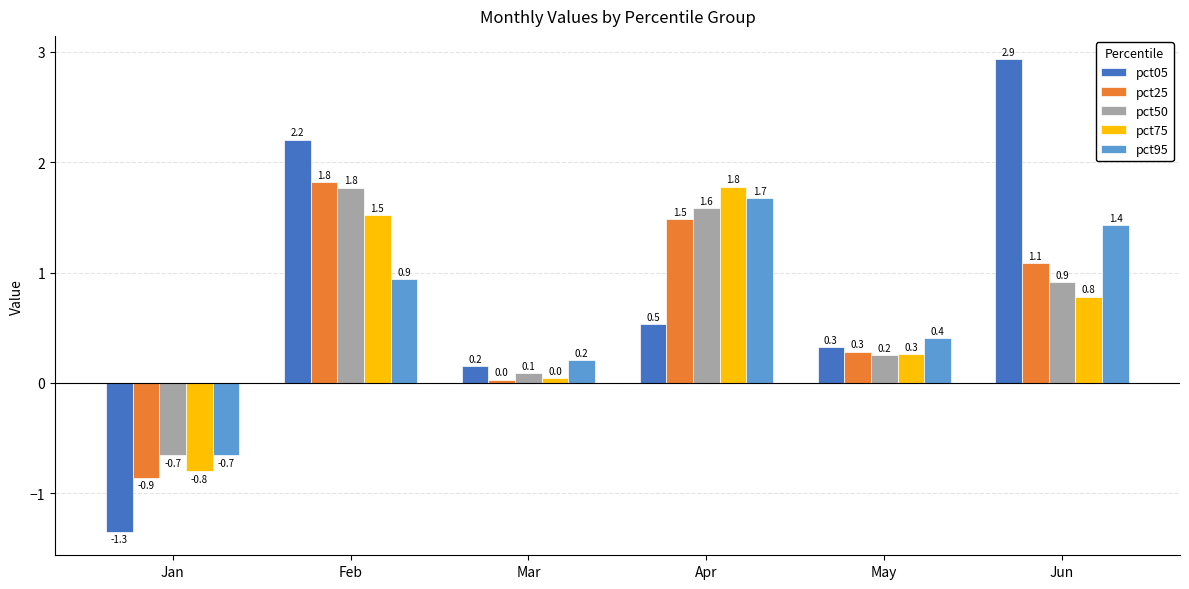

What is the difference between the maximum and minimum values in the pct05 series?

4.3